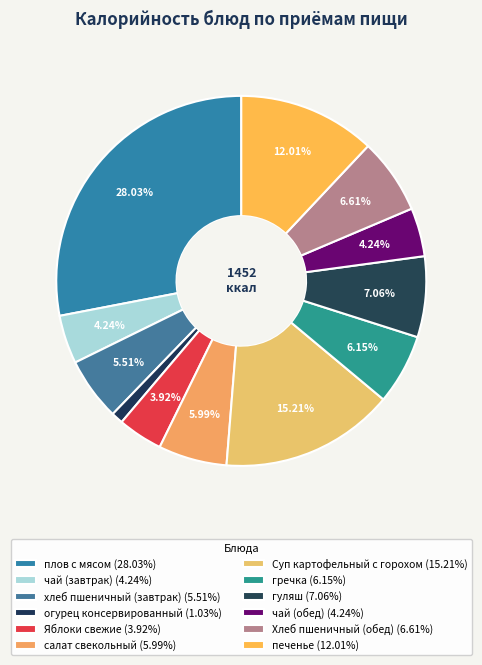

How many segments does this pie chart have?

12